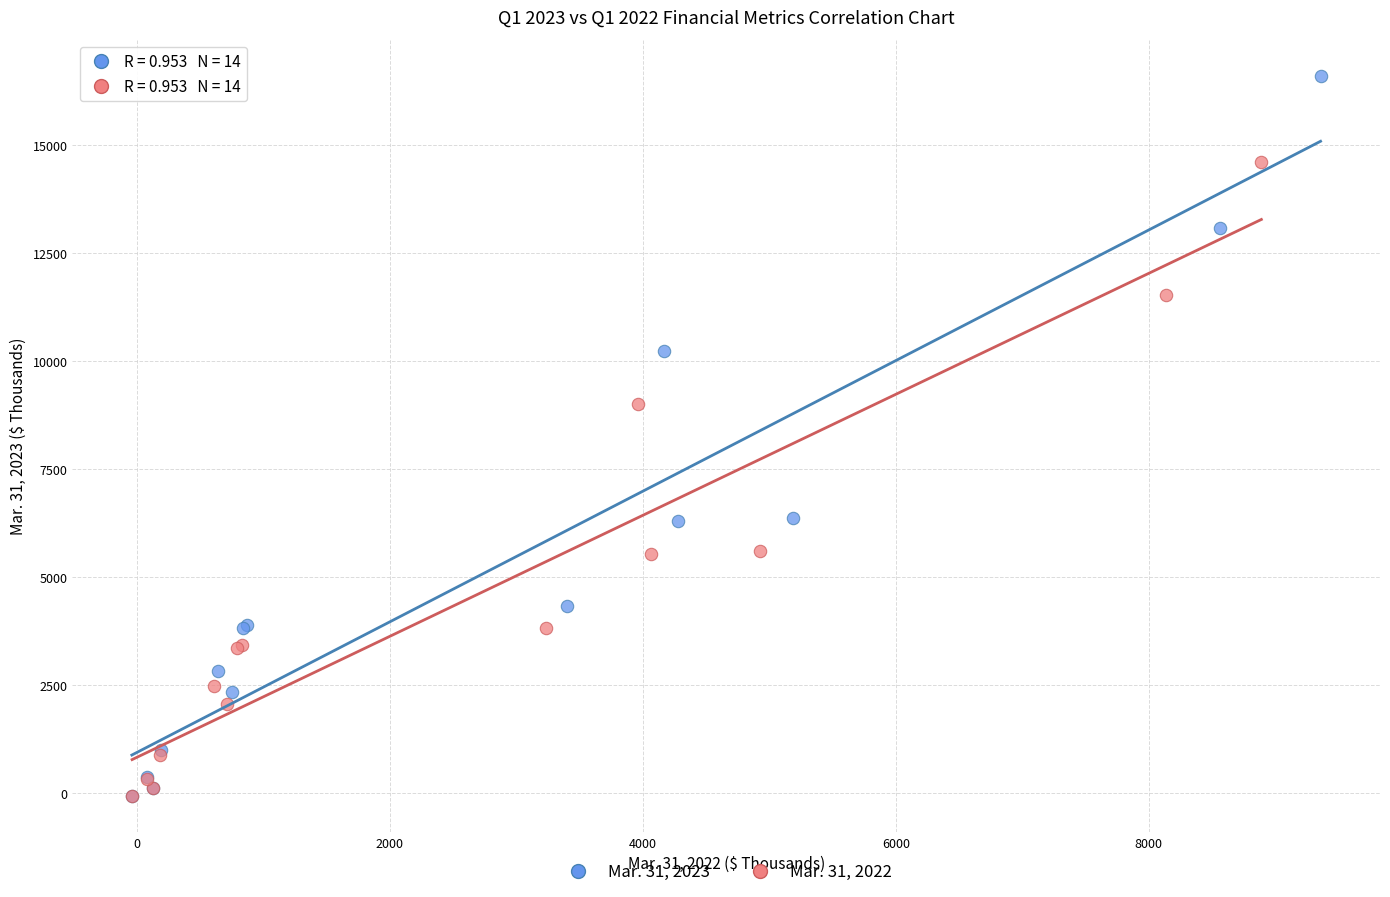

Which series reaches the maximum Y coordinate?

Mar. 31, 2023